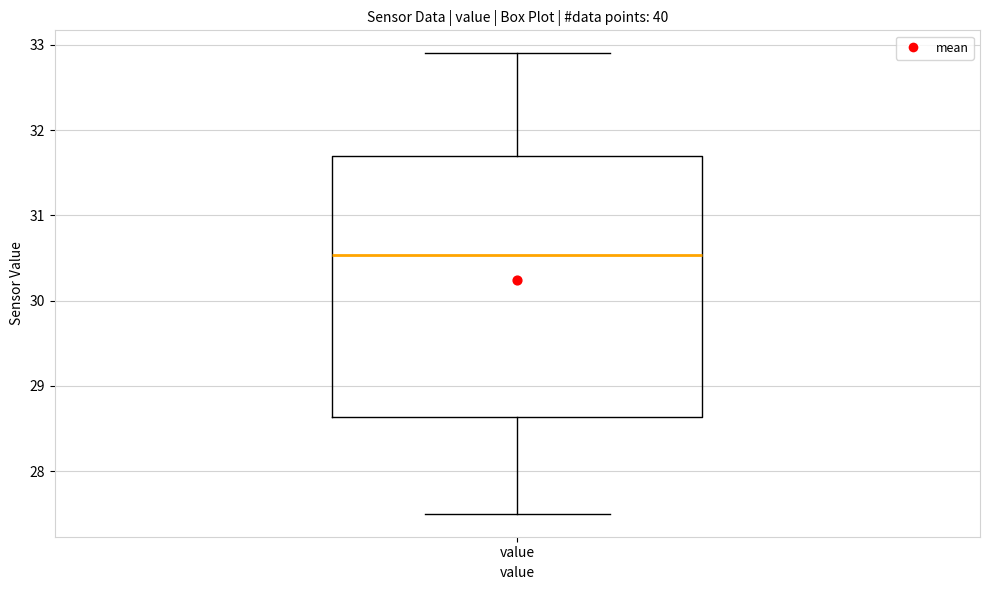

Transcribe this box plot: give where the median line is, the range the box spans, and where the two whiskers end, as read against the y-axis. The values are not printed on the chart, so give them approximately, as read against the axis.

median 30.5, box 28.6 to 31.7, whiskers 27.5 to 32.9